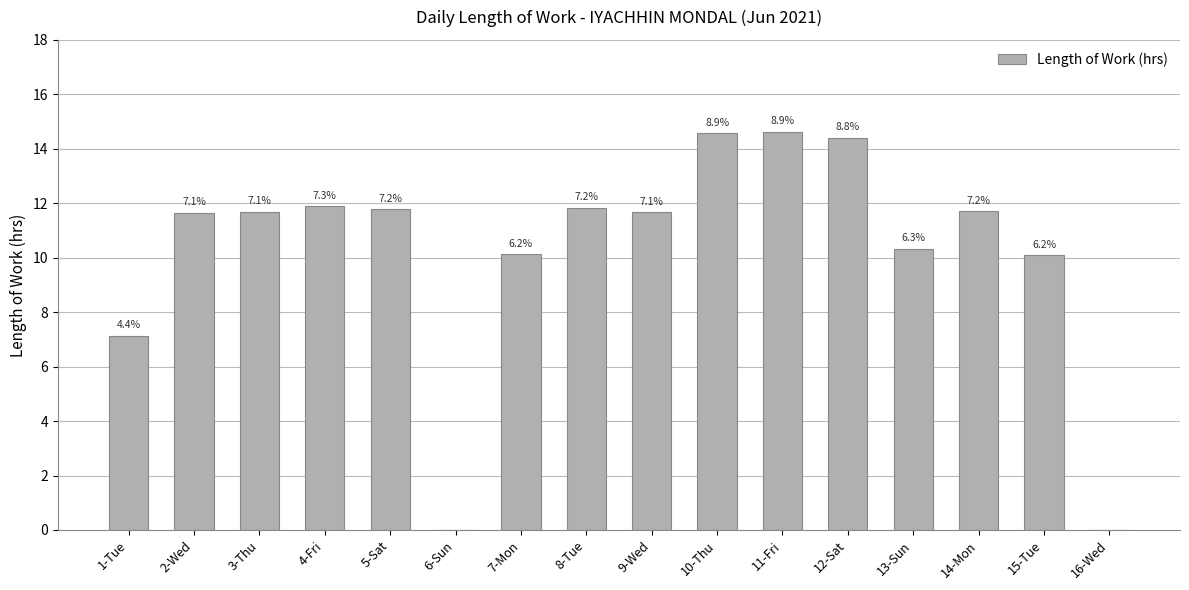

Where is the data nearest to the value 7?

1-Tue